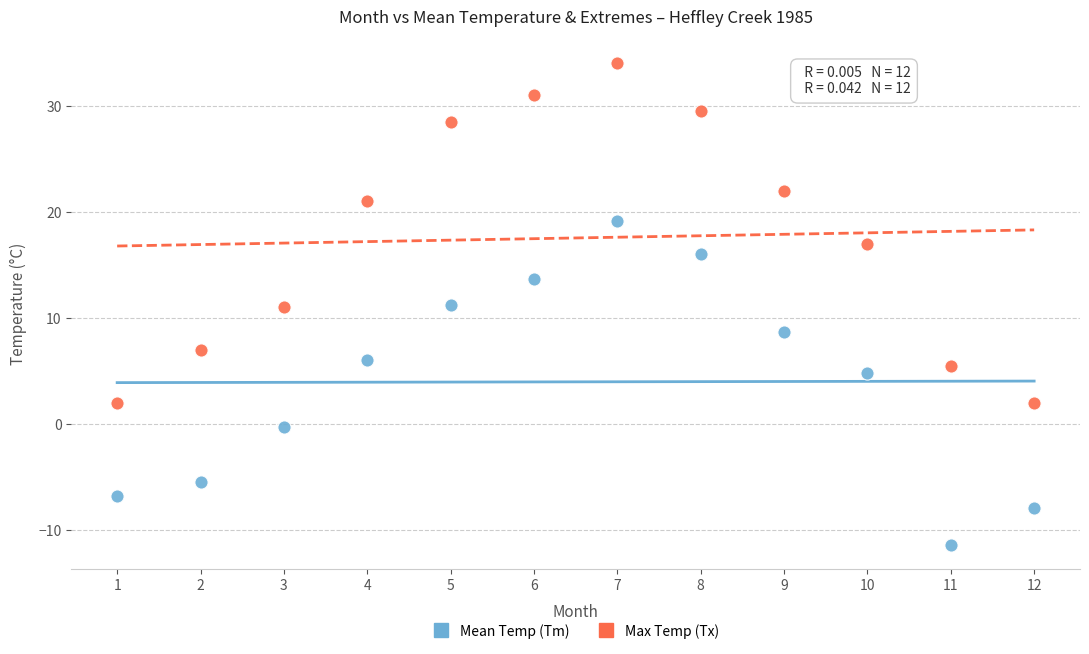

Across all data points, what is the range of Y values (max minus min)?

45.4